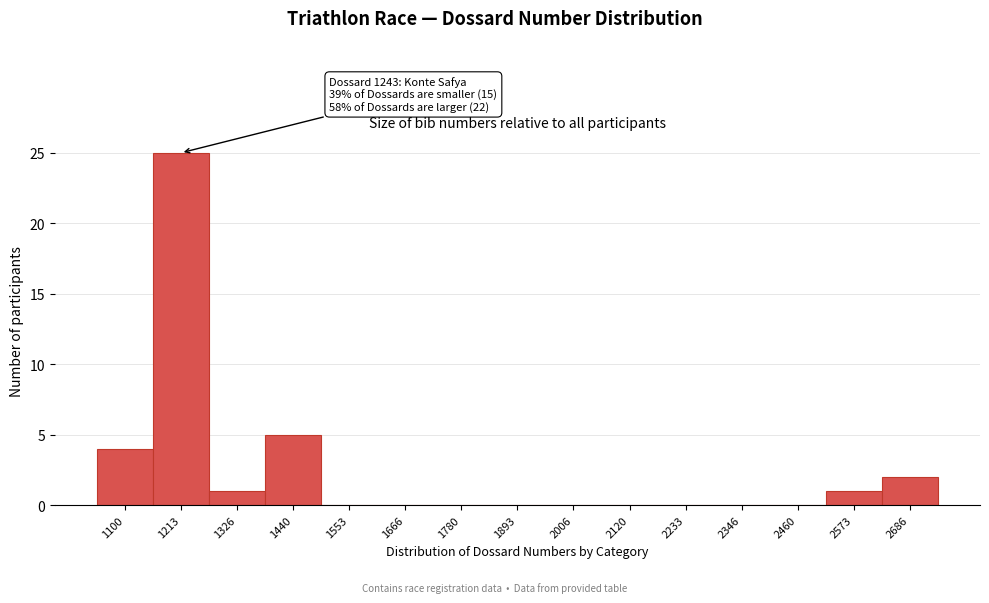

Reading right to left, what are all the values shown in this chart?

2686=2	2573=1	2460=0	2346=0	2233=0	2120=0	2006=0	1893=0	1780=0	1666=0	1553=0	1440=5	1326=1	1213=25	1100=4